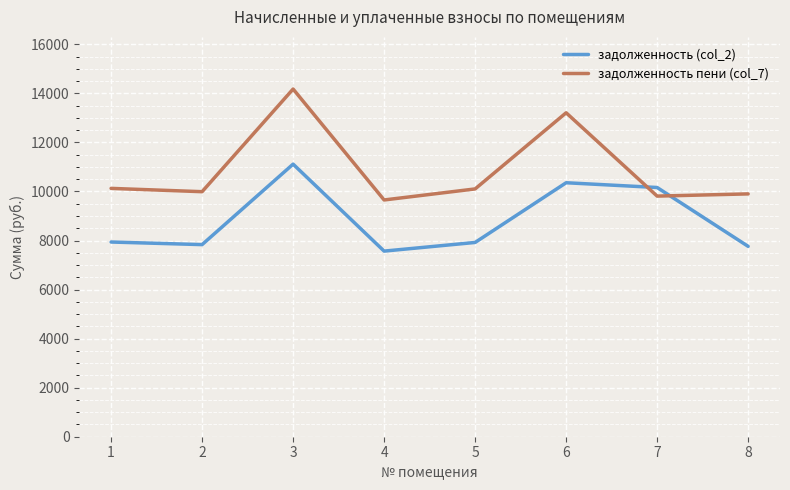

What is the approximate value of задолженность (col_2) at 7?

10160.6